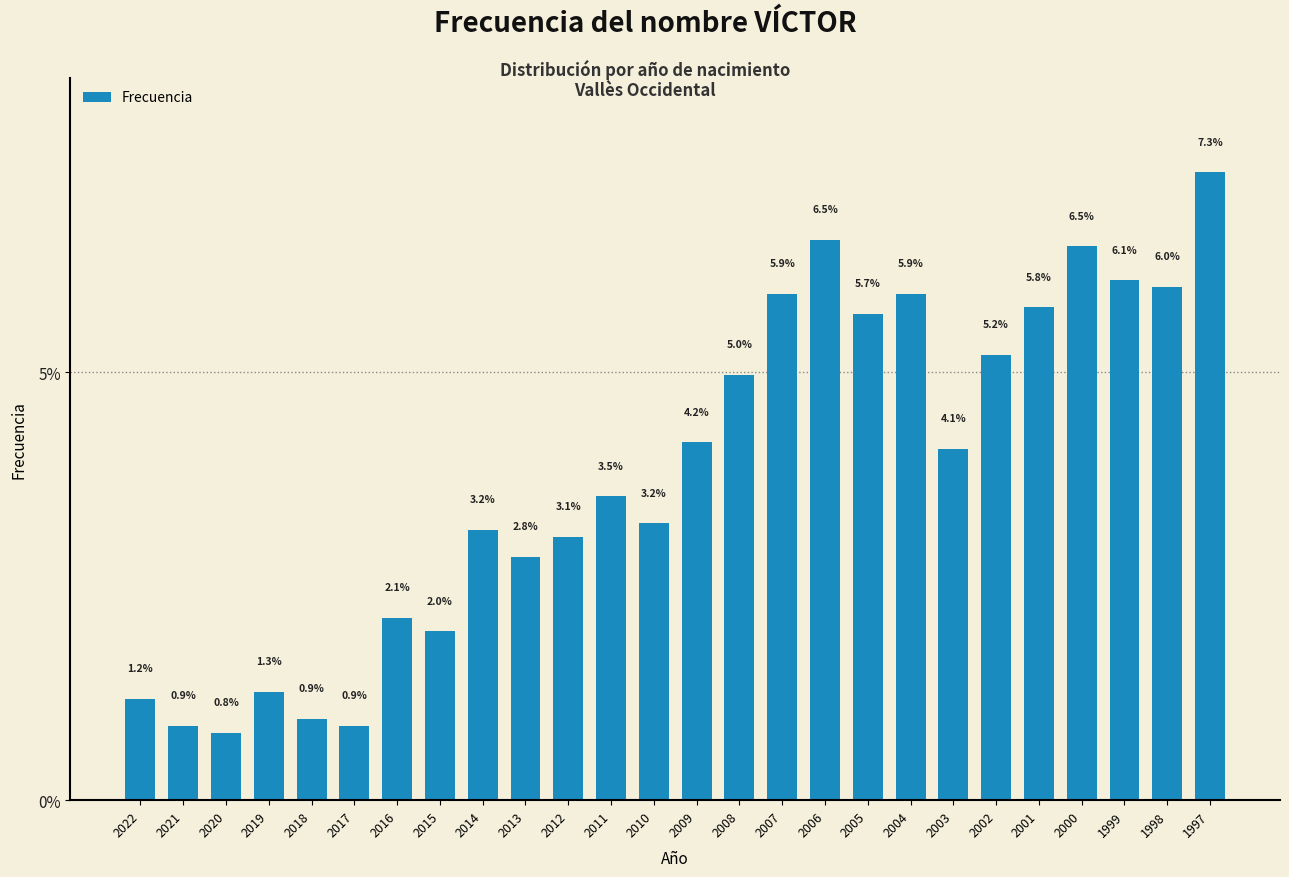

Reading left to right, transcribe all the data shown in this chart.

1.2	0.9	0.8	1.3	0.9	0.9	2.1	2.0	3.2	2.8	3.1	3.5	3.2	4.2	5.0	5.9	6.5	5.7	5.9	4.1	5.2	5.8	6.5	6.1	6.0	7.3